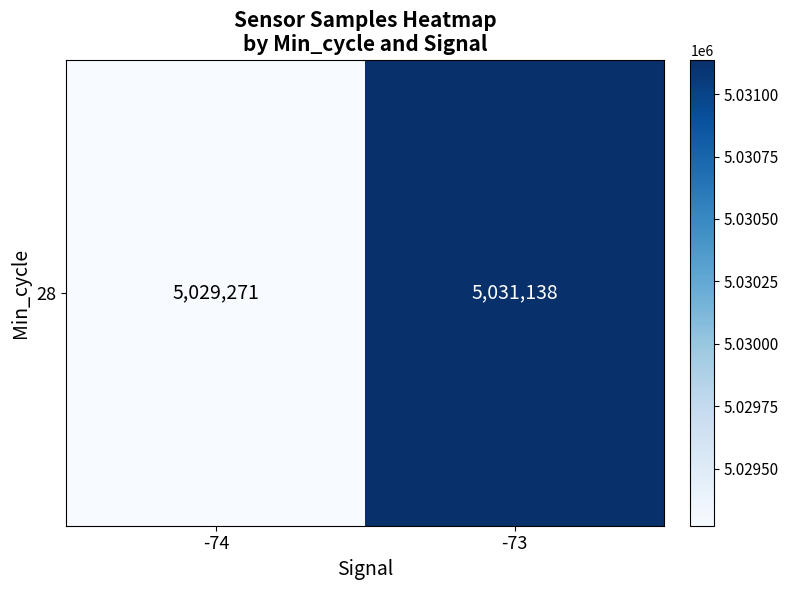

True or false: the data shows 5029271 at -74.

True